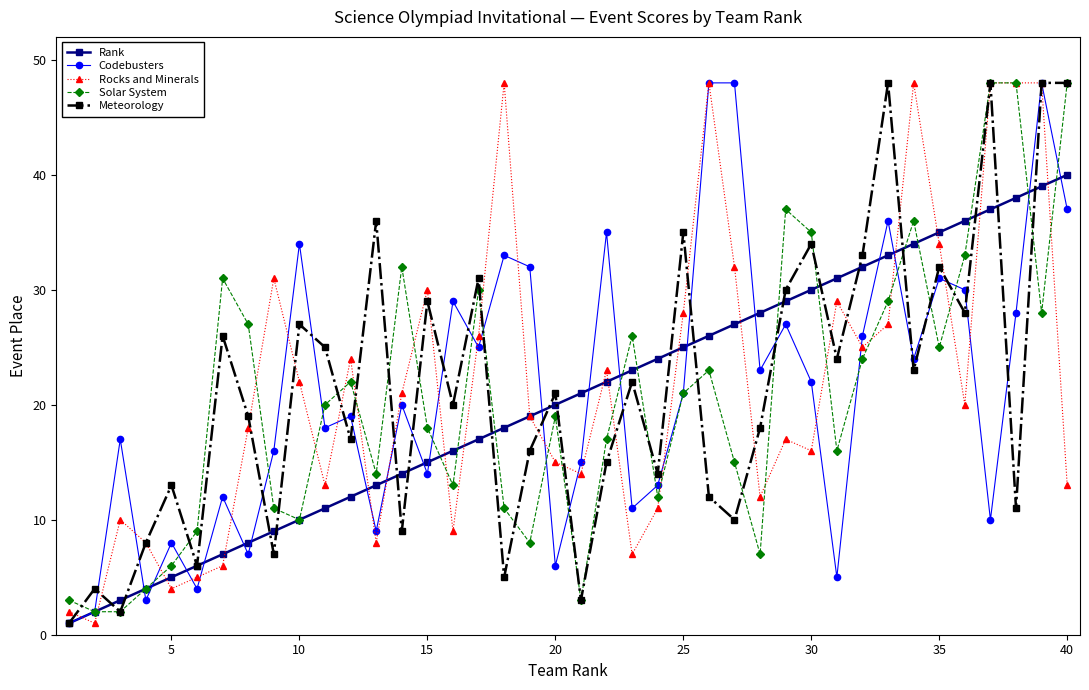

What is the sum of all Codebusters values?

847